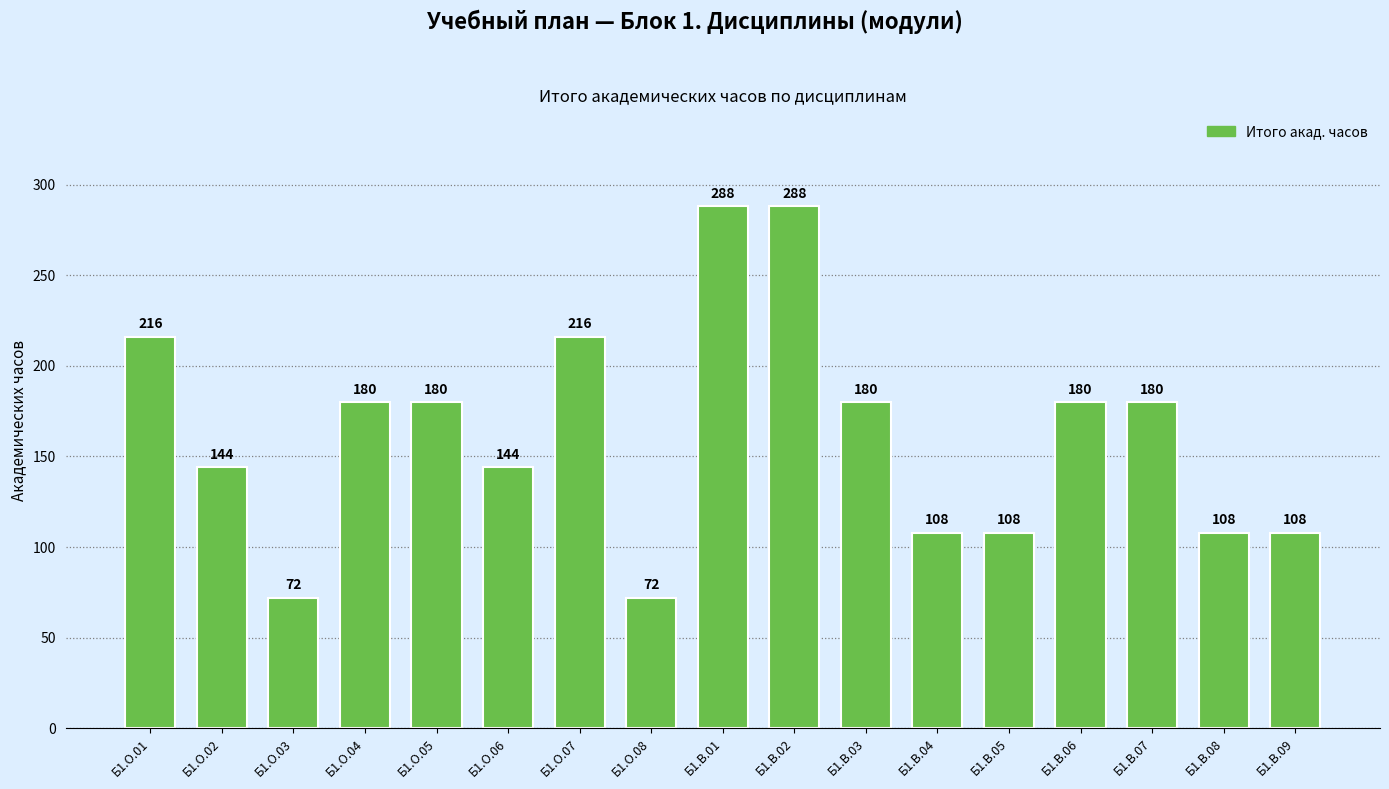

Approximately how many times larger is the value at Б1.В.07 compared to Б1.В.09?

1.7